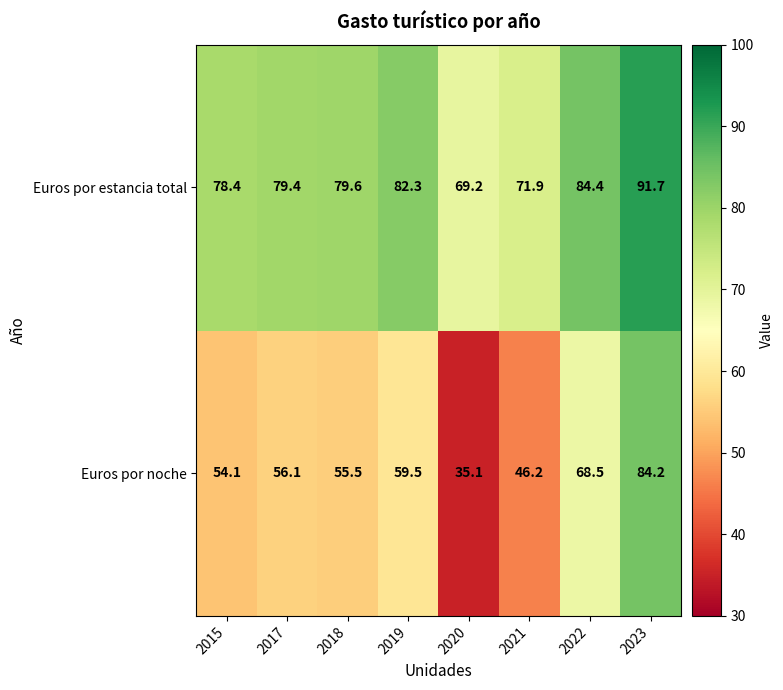

At which label does Euros por noche first exceed 56?

2017